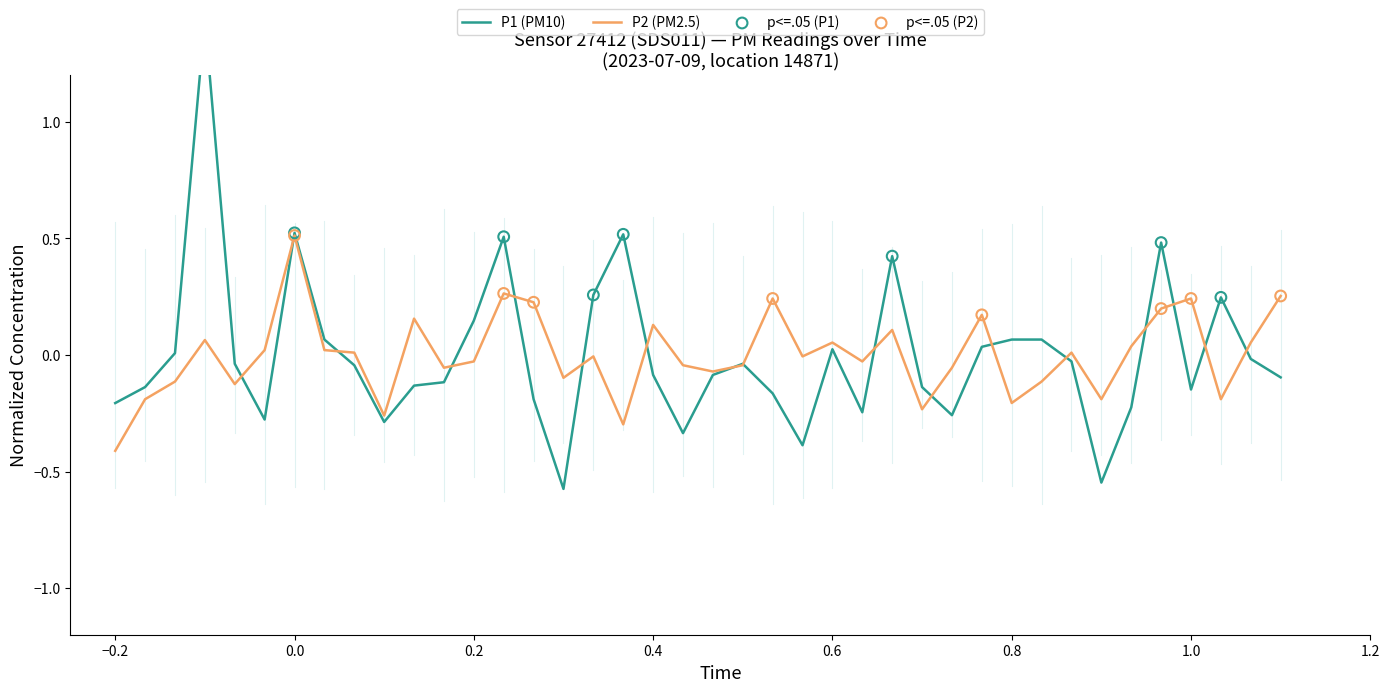

Which series contains the lowest Y value?

P1 (PM10)